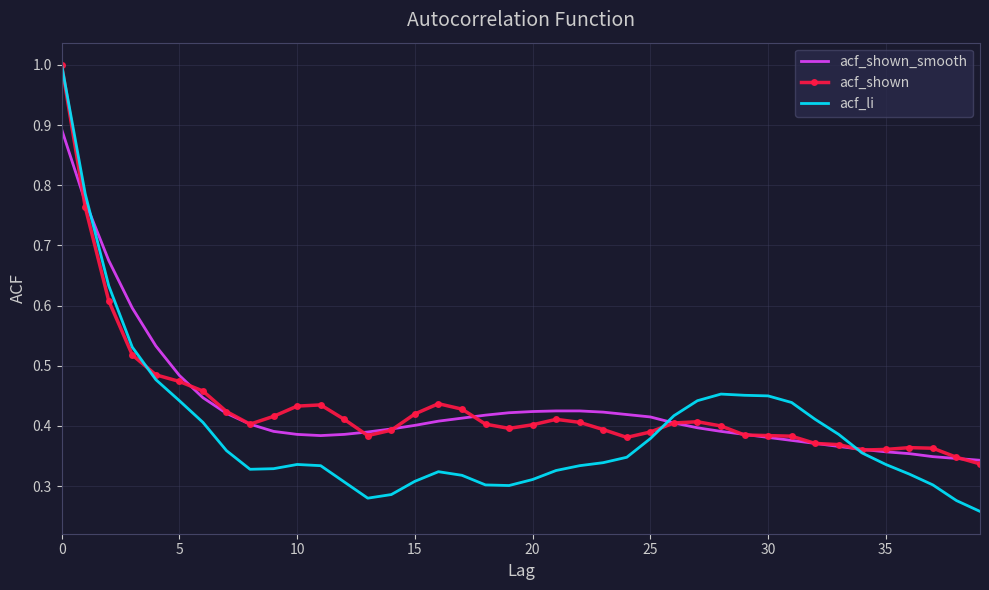

After their last crossing, which series has the higher values: acf_shown or acf_li?

acf_shown